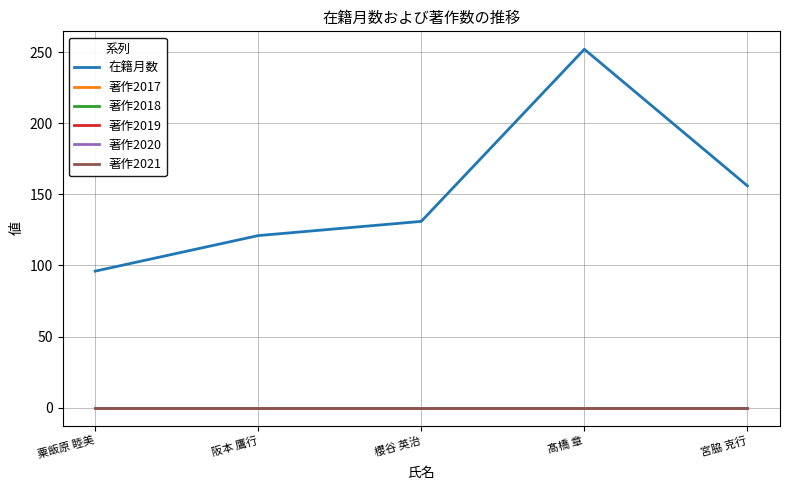

Does the chart have visible grid lines?

Yes